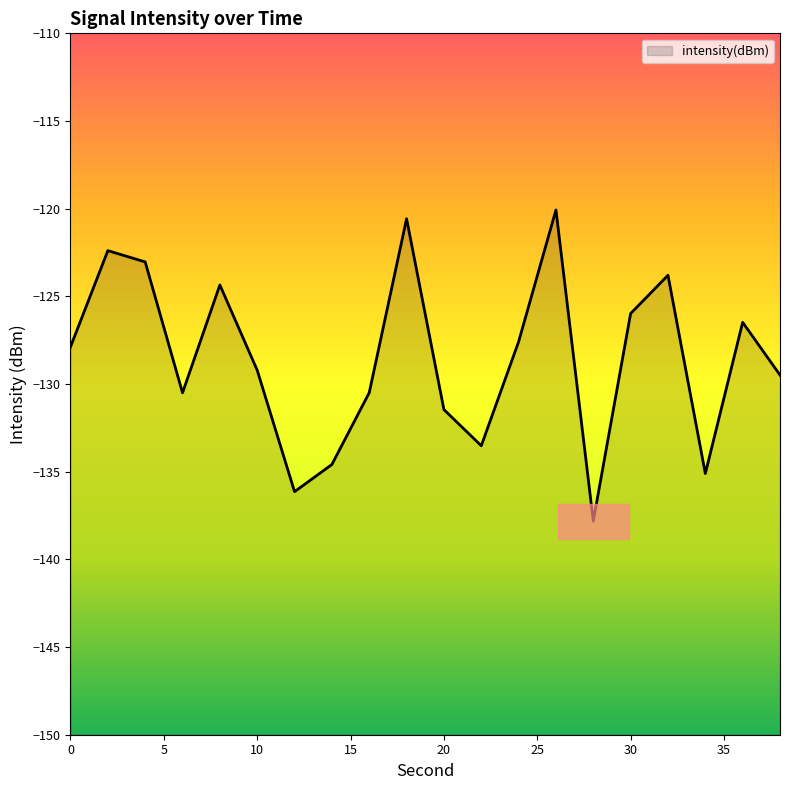

What is the average value?

-128.5